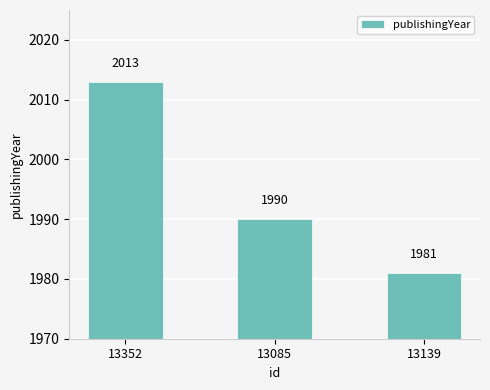

At which category does the chart reach its minimum across all series?

13139